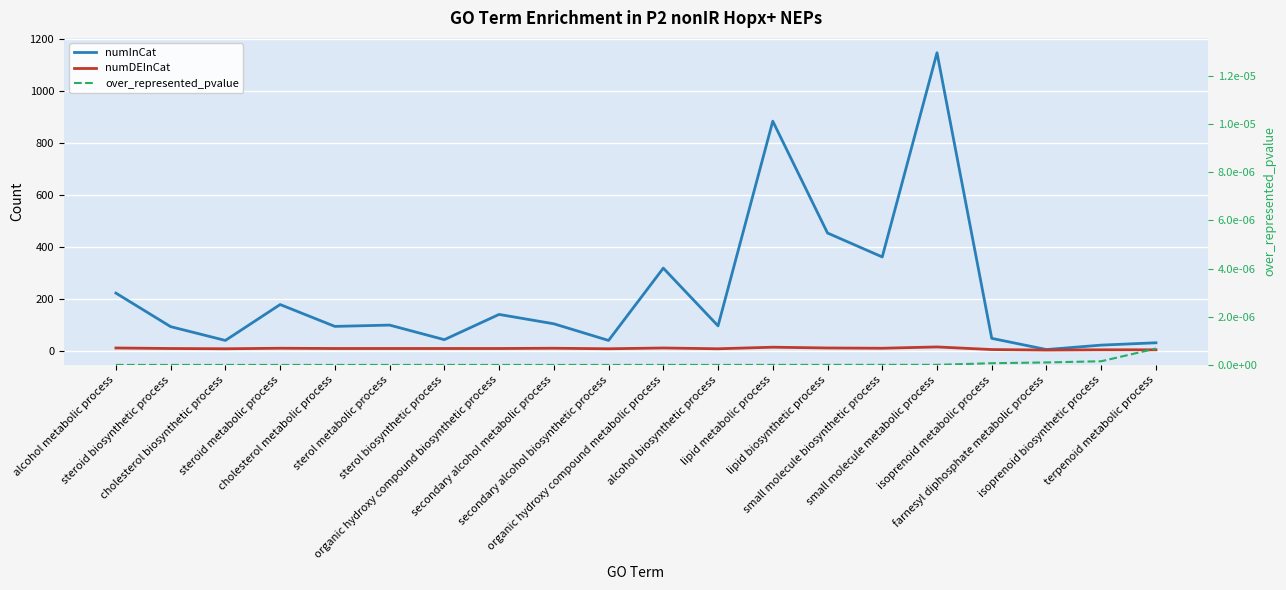

Is the value of numInCat at isoprenoid biosynthetic process greater than the value of over_represented_pvalue at organic hydroxy compound metabolic process?

Yes